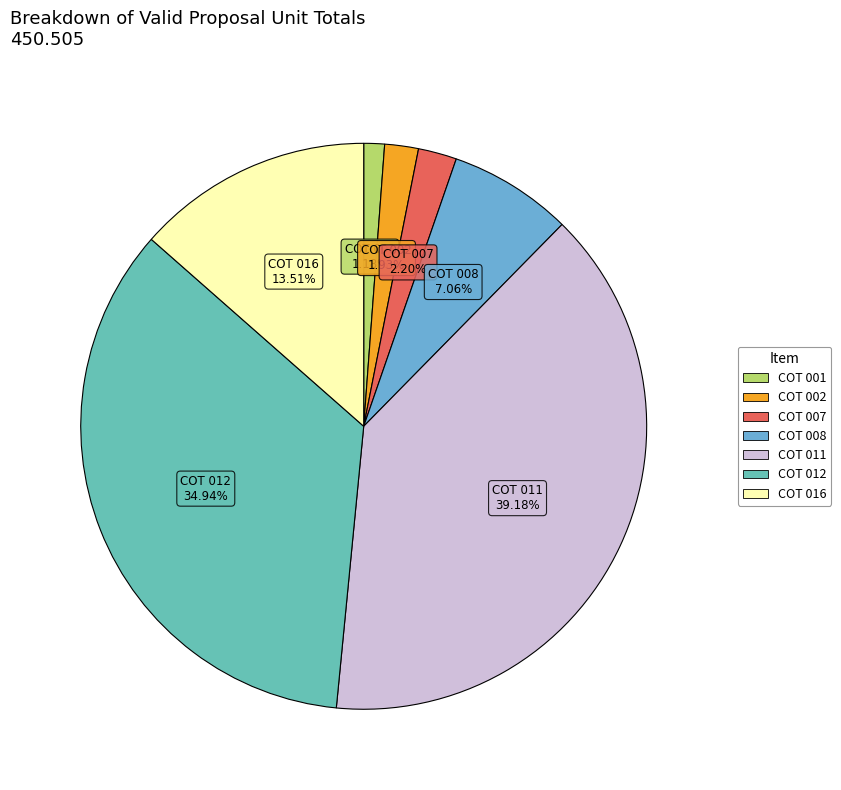

Which slice is the largest?

COT 011